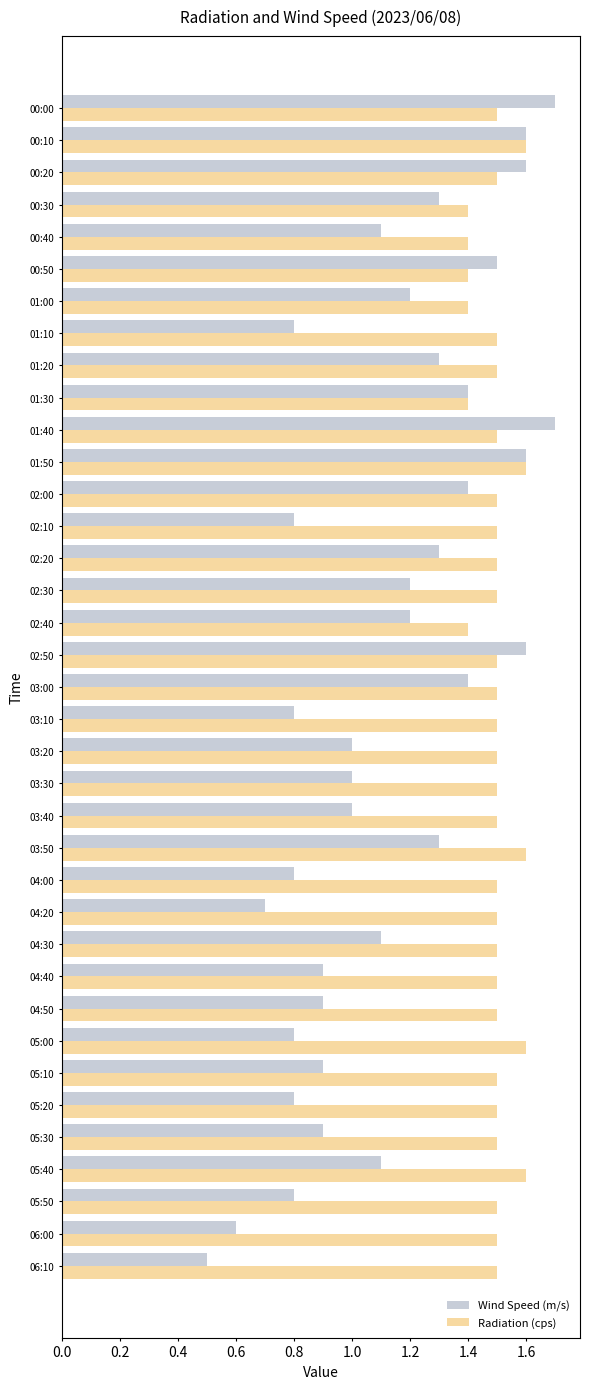

What is the highest value of the Radiation (cps) series?

1.6